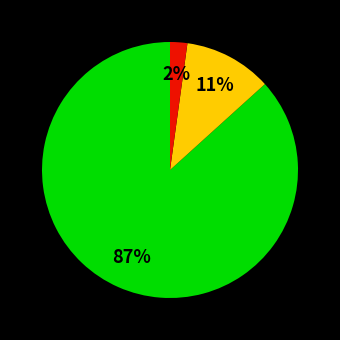

Does any single category account for the majority?

Yes